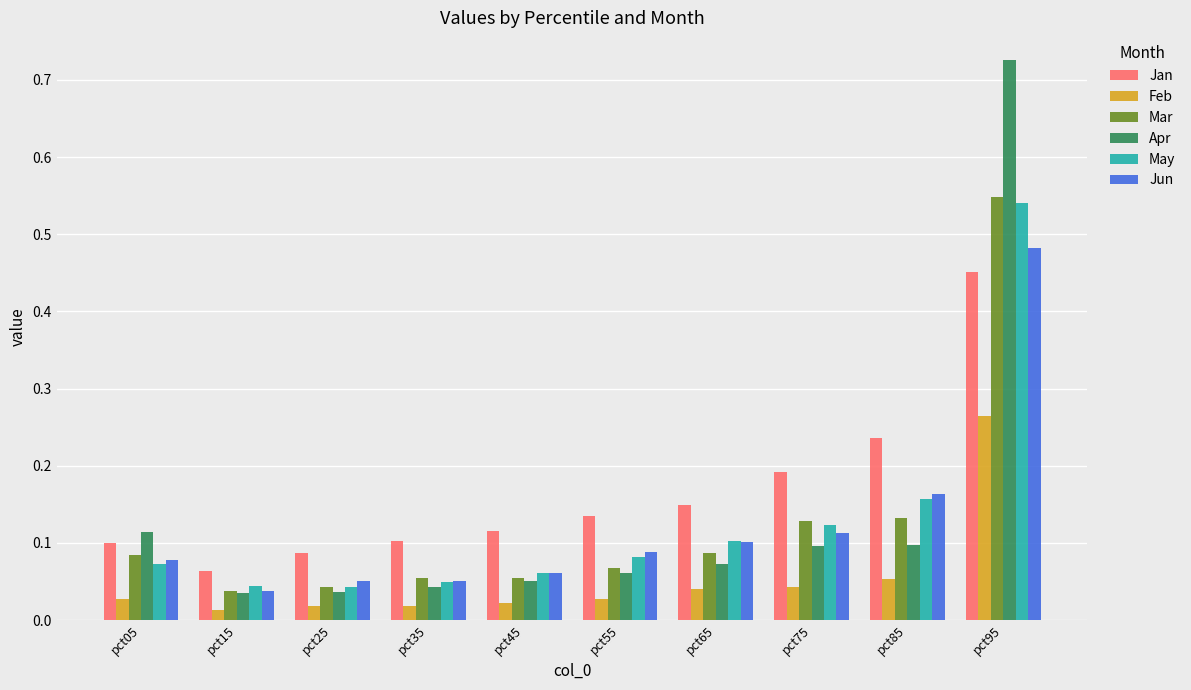

The Jun series shows 0.1 at pct05. True or false?

True